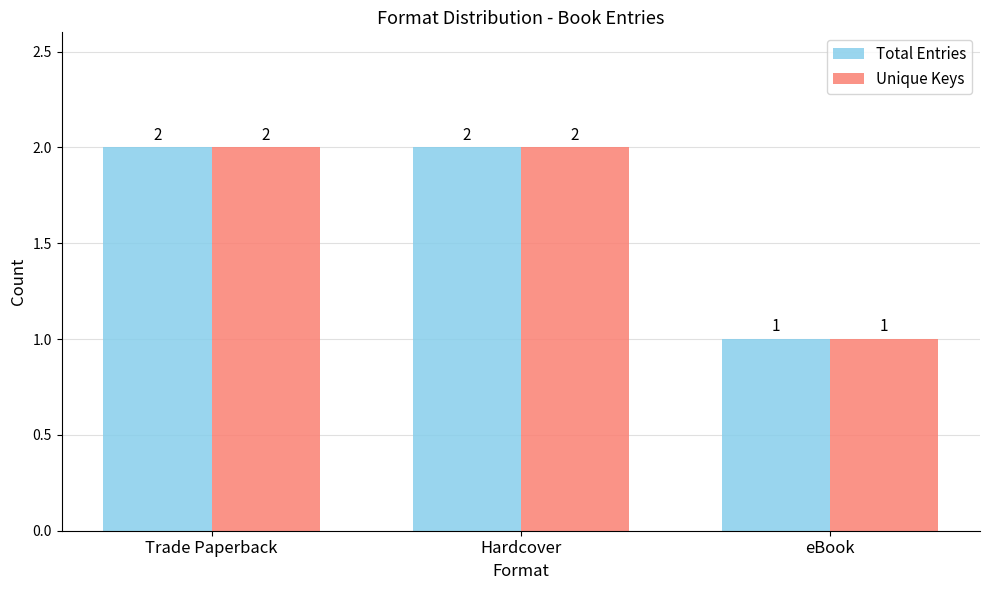

True or false: Total Entries has a value of 2 at Trade Paperback.

True